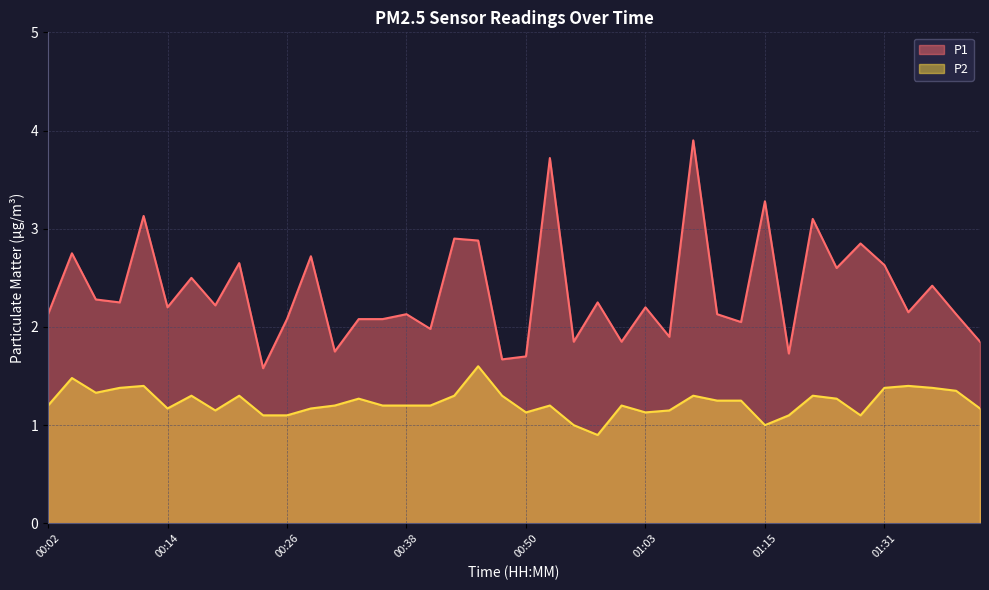

Reading right to left, what are all the values shown in this chart?

P1: 1.9	2.1	2.4	2.1	2.6	2.9	2.6	3.1	1.7	3.3	2.0	2.1	3.9	1.9	2.2	1.9	2.2	1.9	3.7	1.7	1.7	2.9	2.9	2.0	2.1	2.1	2.1	1.8	2.7	2.1	1.6	2.6	2.2	2.5	2.2	3.1	2.2	2.3	2.8	2.1
P2: 1.2	1.4	1.4	1.4	1.4	1.1	1.3	1.3	1.1	1.0	1.2	1.2	1.3	1.1	1.1	1.2	0.9	1.0	1.2	1.1	1.3	1.6	1.3	1.2	1.2	1.2	1.3	1.2	1.2	1.1	1.1	1.3	1.1	1.3	1.2	1.4	1.4	1.3	1.5	1.2